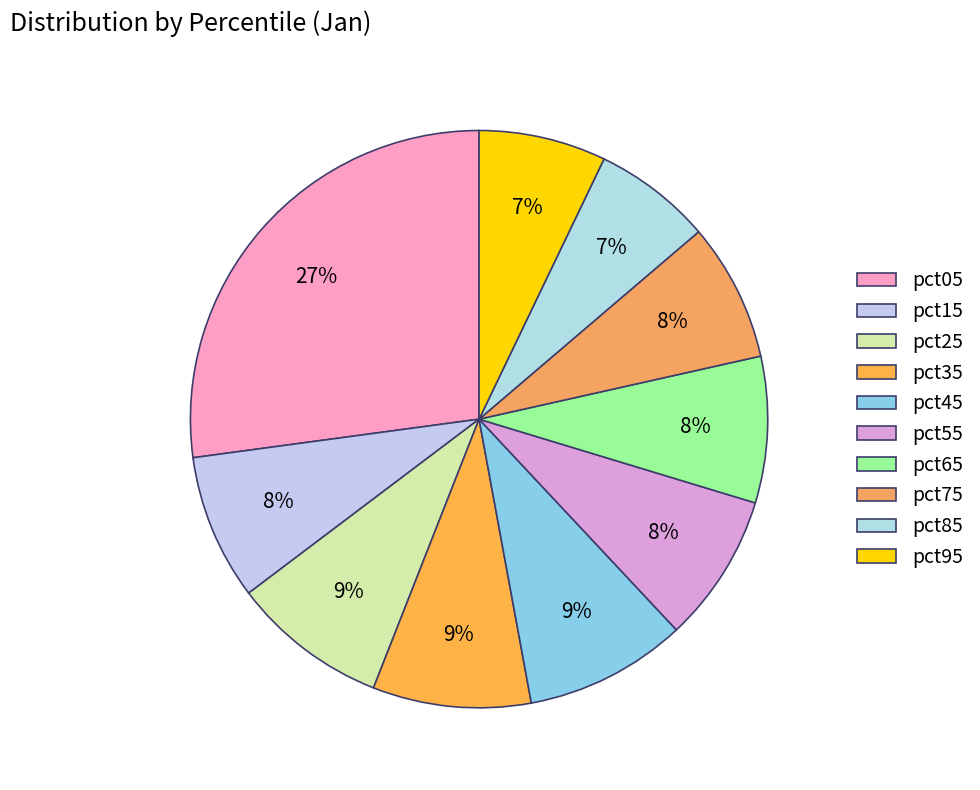

Do pct75 and pct55 together represent more than half of the pie?

No